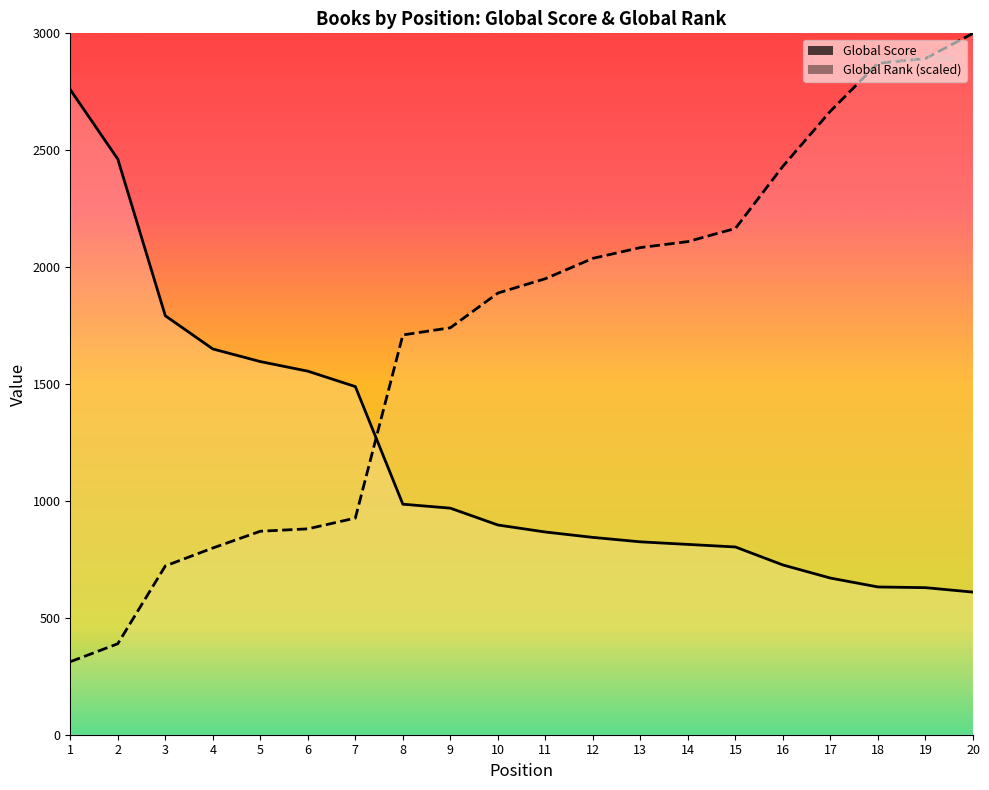

Is this an area chart (filled region under the line)?

No